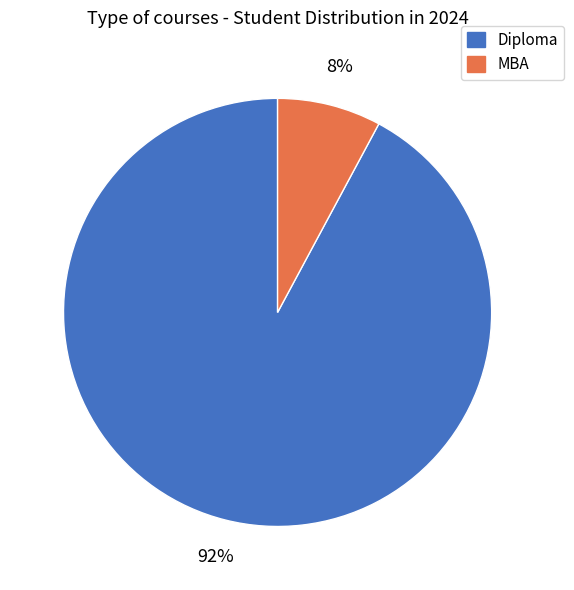

Approximately how many times larger is the value at MBA compared to Diploma?

0.1